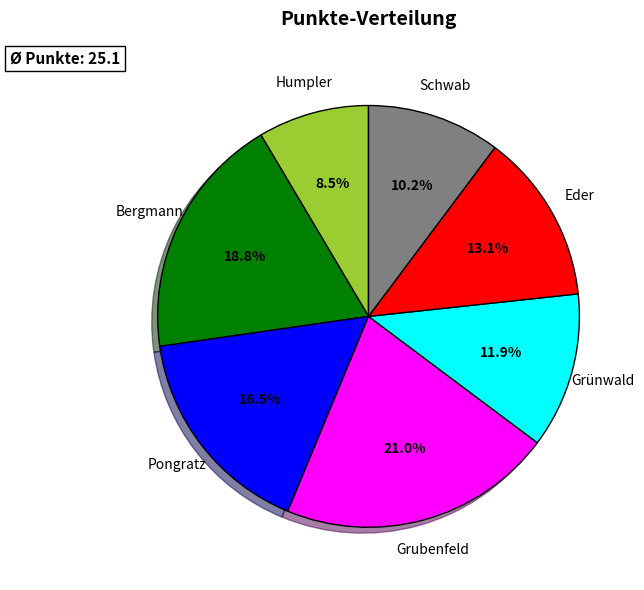

Does any single category account for the majority?

No